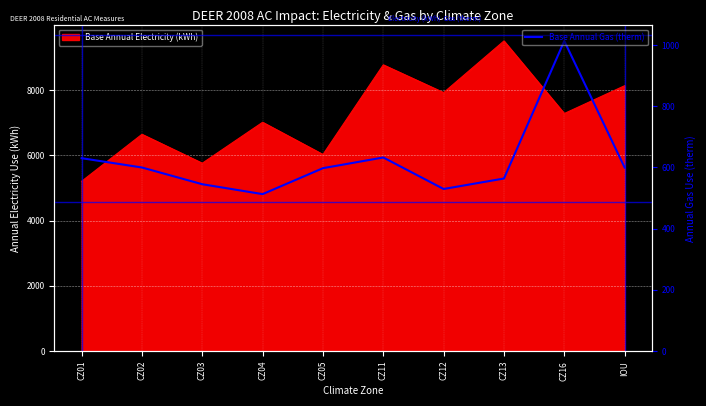

True or false: the data shows 763.7 at CZ04.

False